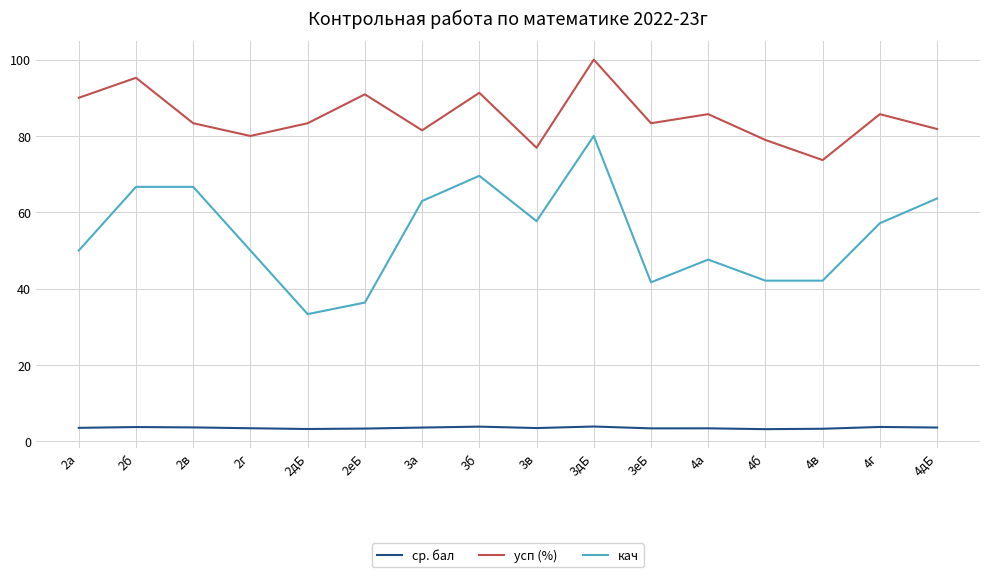

What is the average value of the кач series?

54.2